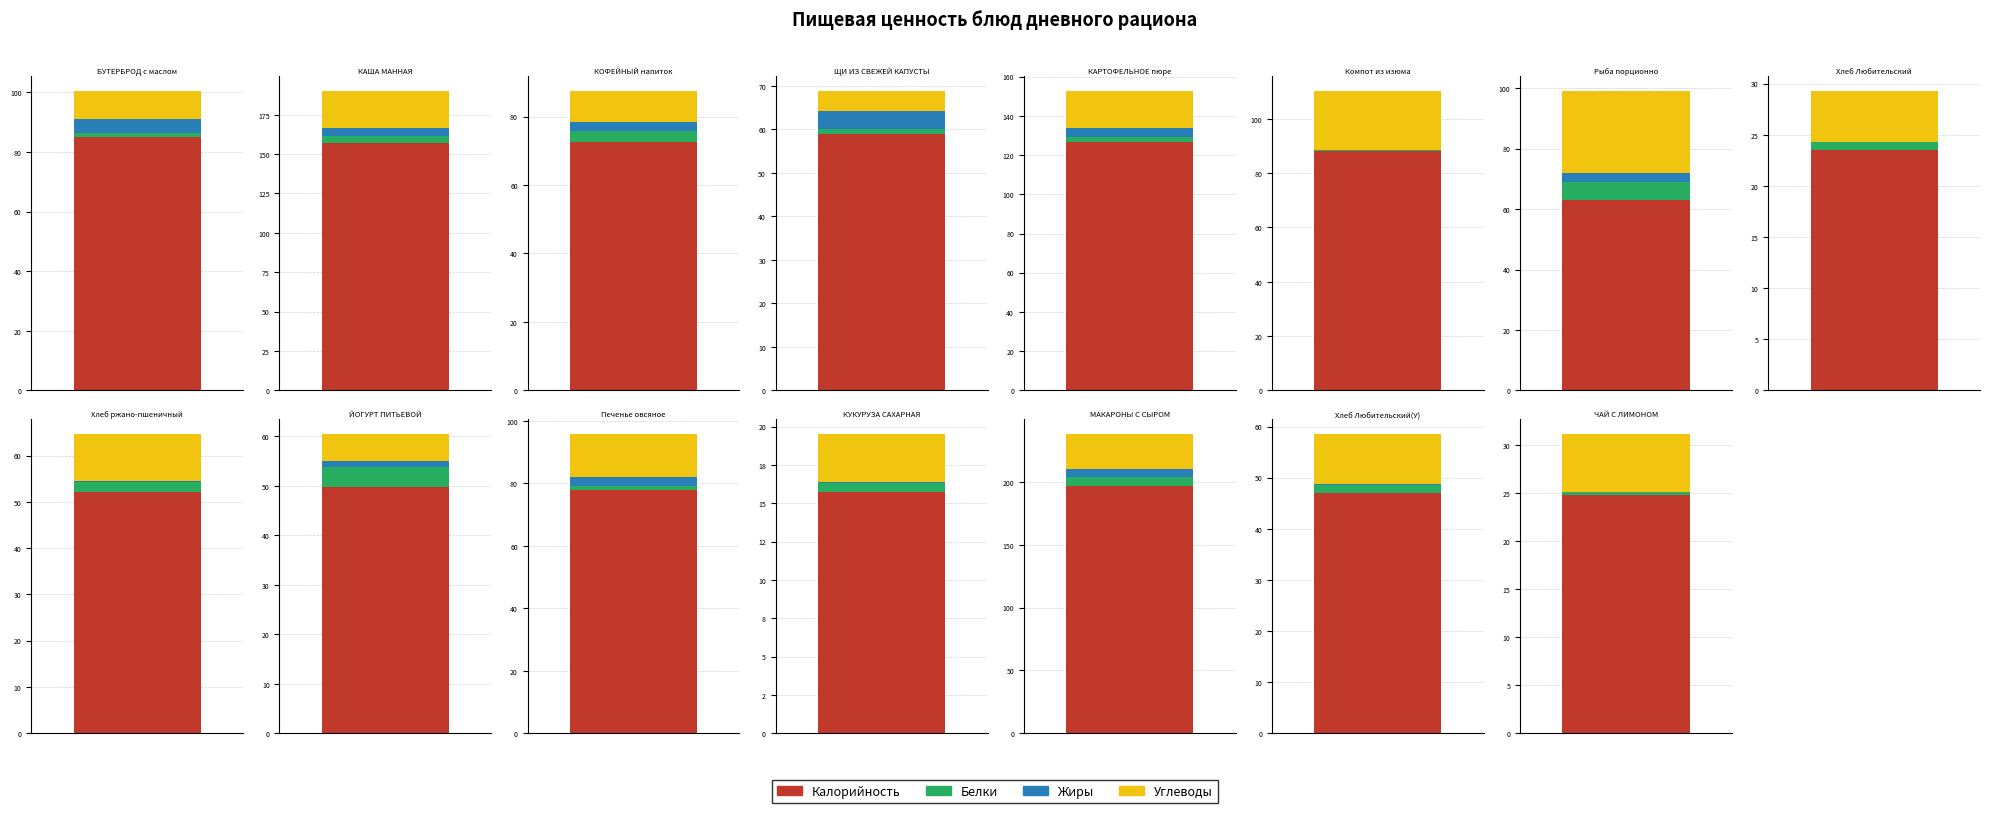

What is the approximate value of Калорийность at Хлеб ржано-пшеничный?

52.2